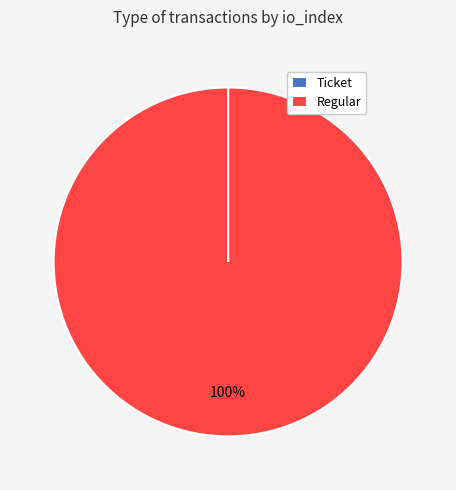

Is it true that Regular is 100% of the pie?

True